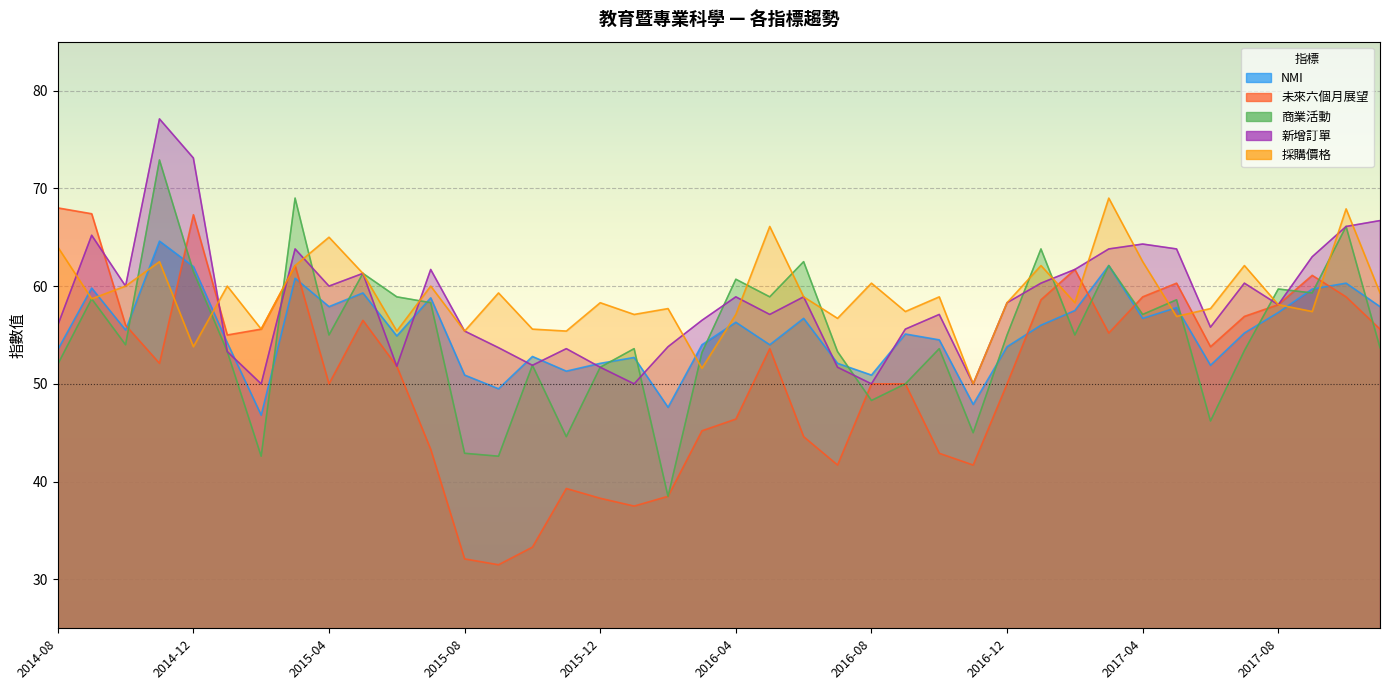

Which series changed the most between 2015-09 and 2016-09?

未來六個月展望